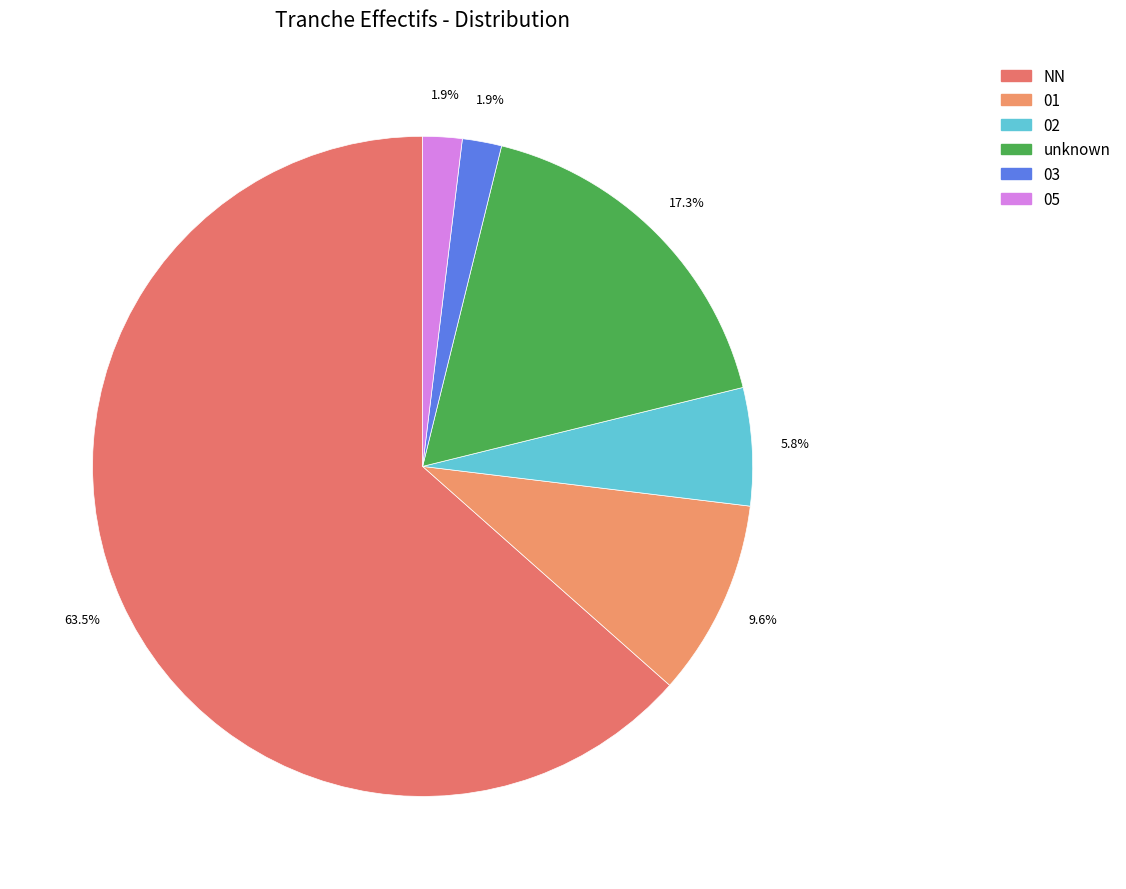

How many segments does this pie chart have?

6